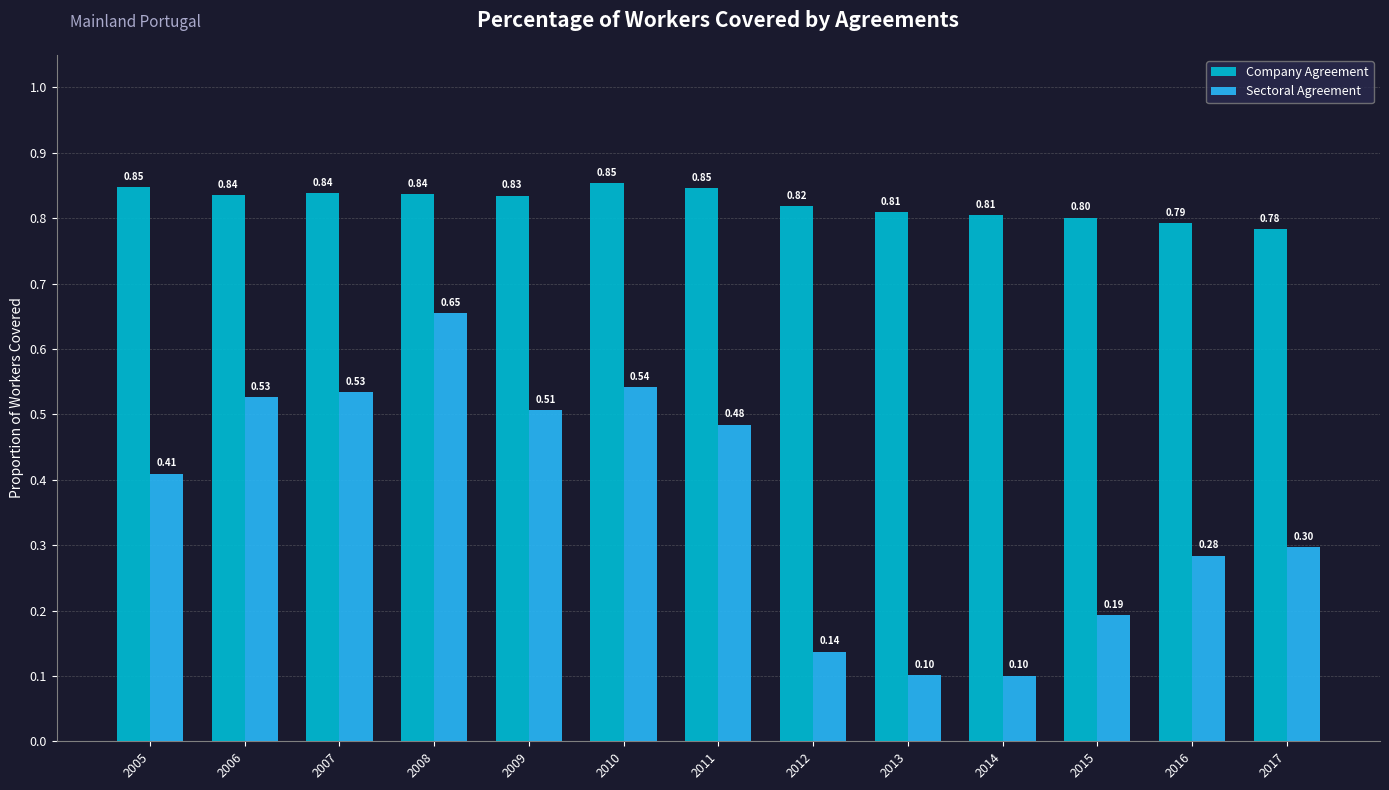

What is the approximate value of Sectoral Agreement at 2017?

0.3